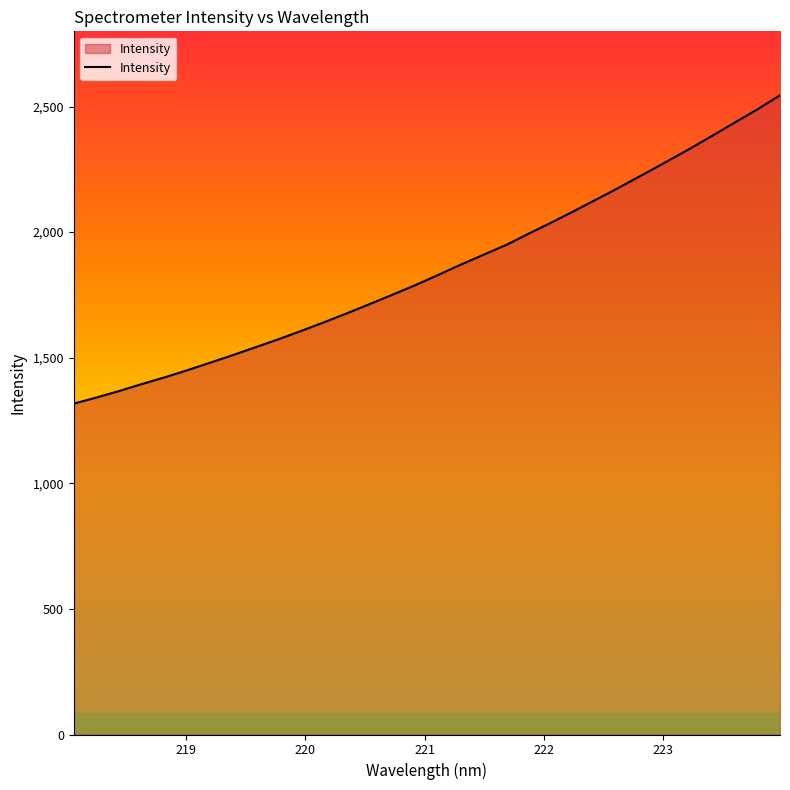

What is the difference between the maximum and minimum values?

1227.6